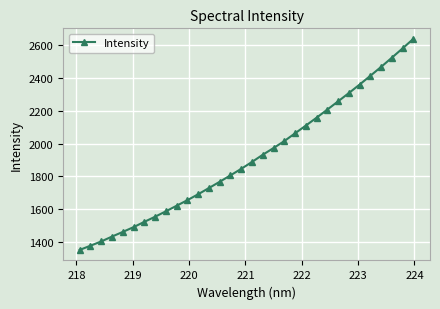

True or false: there are more than 2 points higher than both neighbors.

False